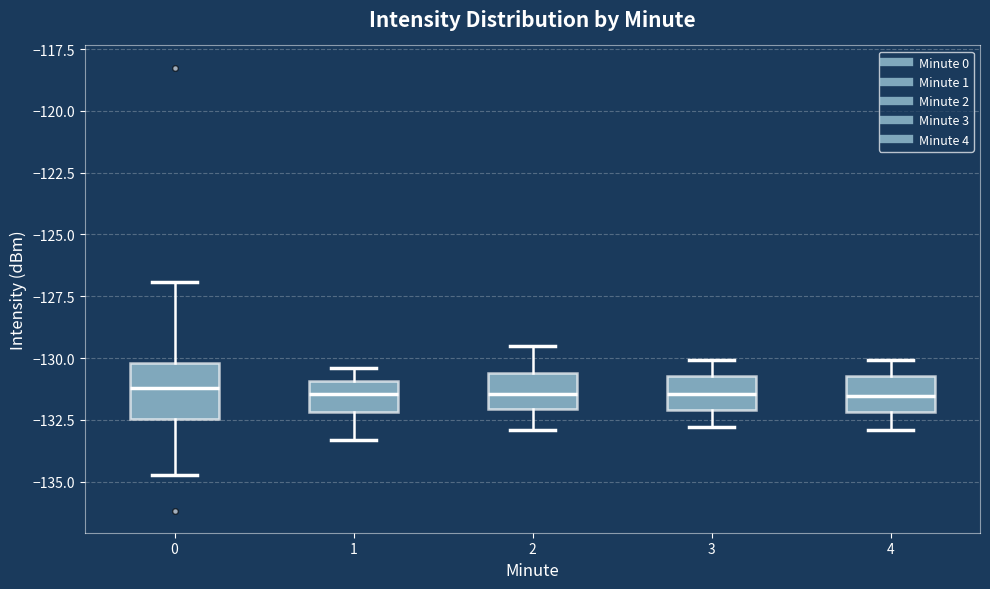

Comparing the boxes themselves (not the whiskers), which one is the tallest?

0